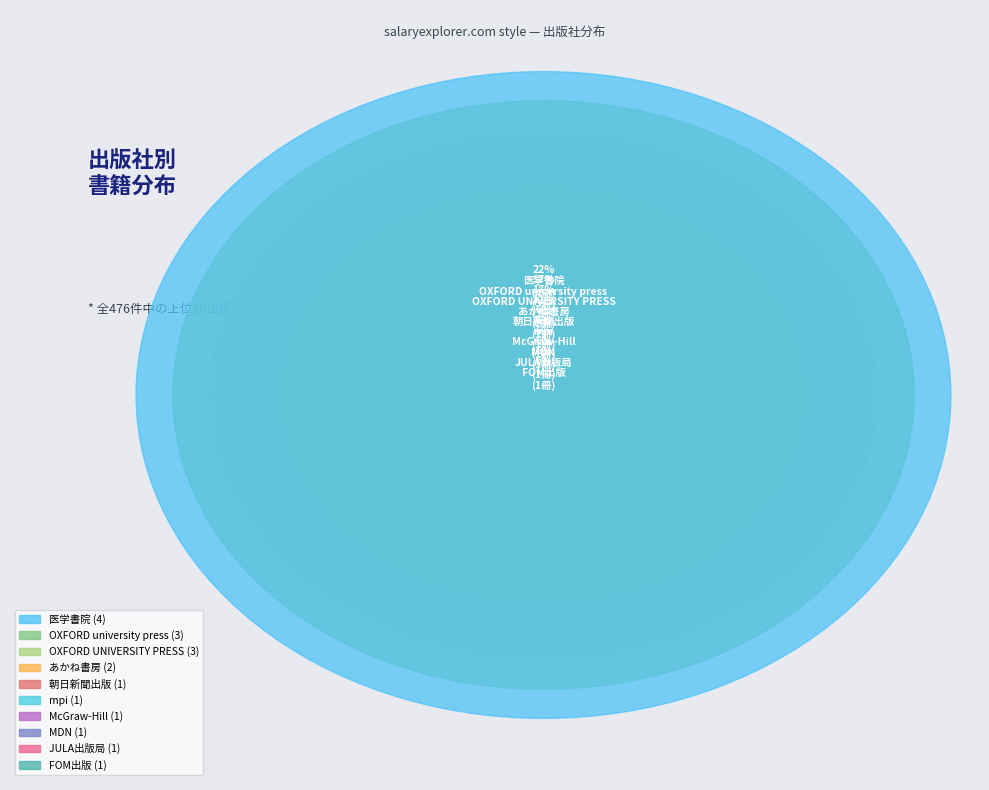

To the nearest percent, what is the combined percentage of mpi and 医学書院?

28%